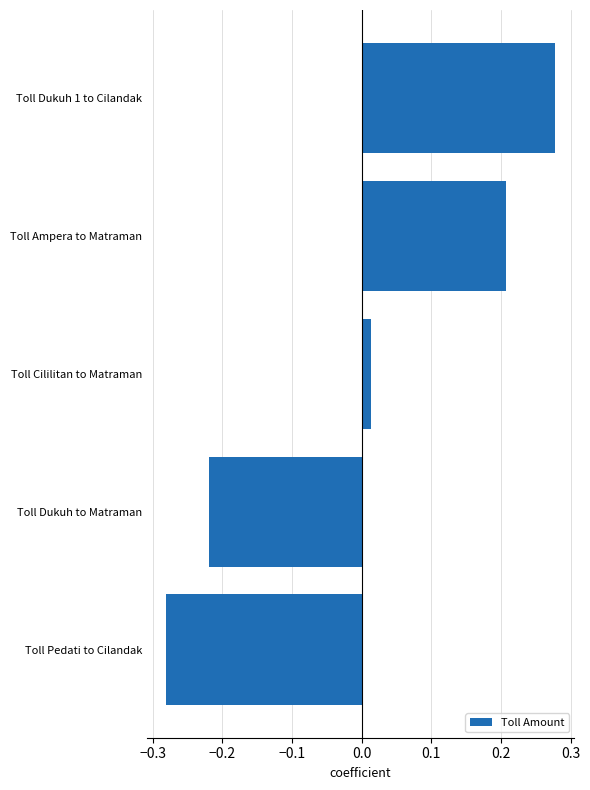

What is the difference between the maximum and second lowest values?

0.5